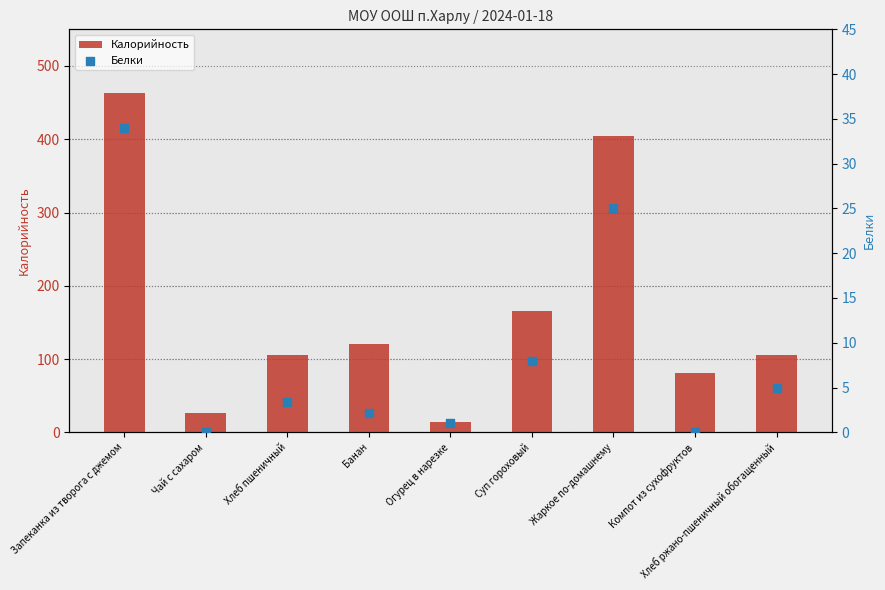

What is the total value across all series at Запеканка из творога с джемом?

497.0